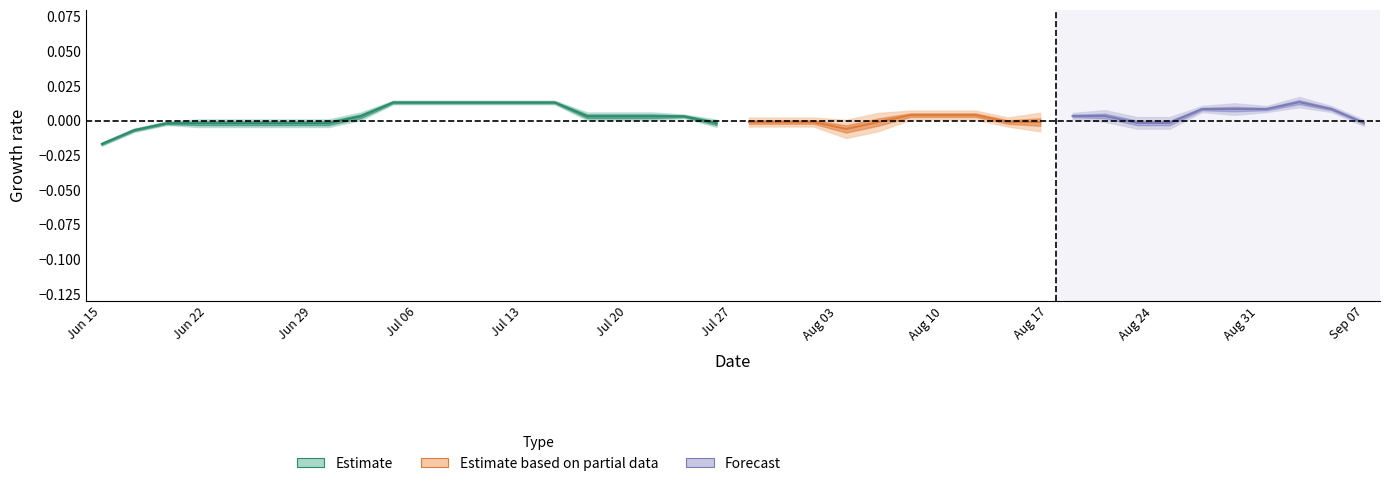

True or false: t5 has more than 1 interior local peaks.

False